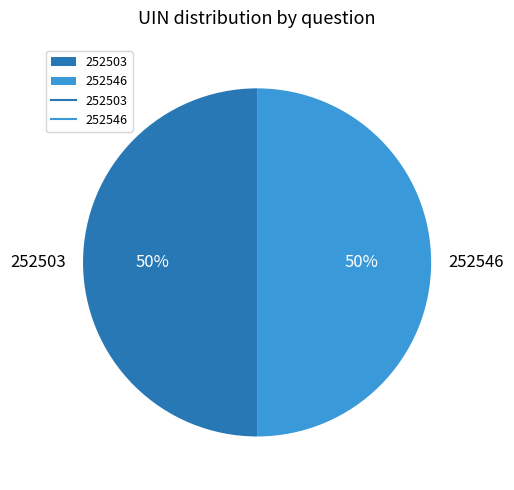

Combined, do 252546 and 252503 account for over 50%?

Yes